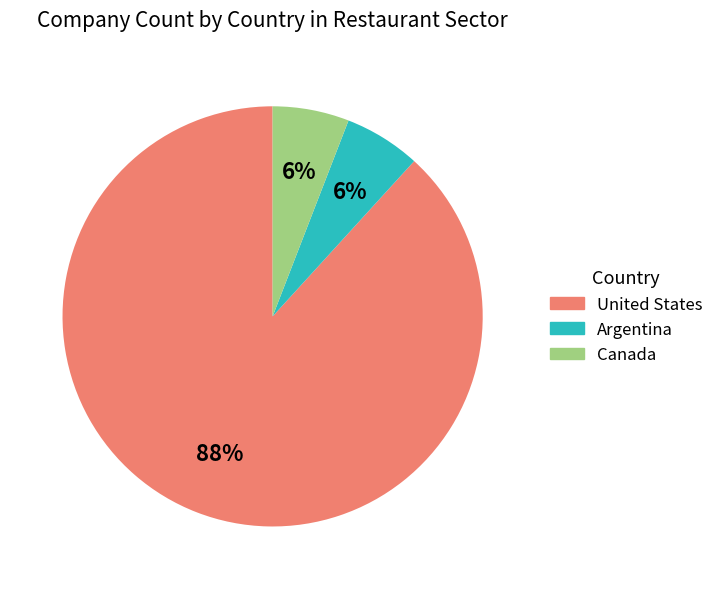

How many segments does this pie chart have?

3